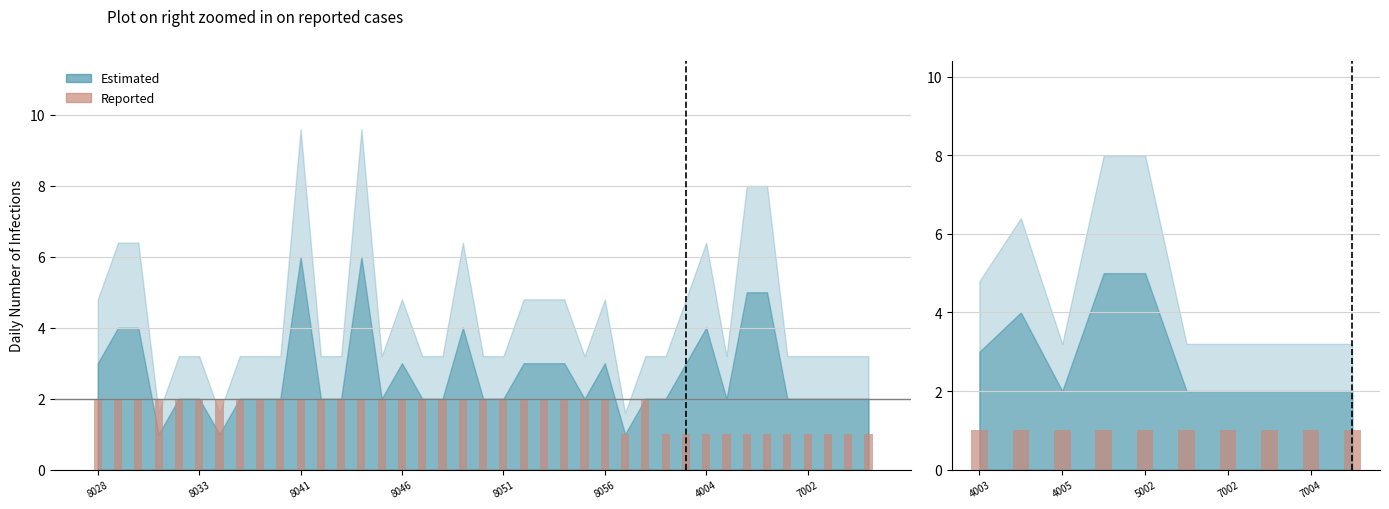

What is the value of the 22nd bar from the left?

2